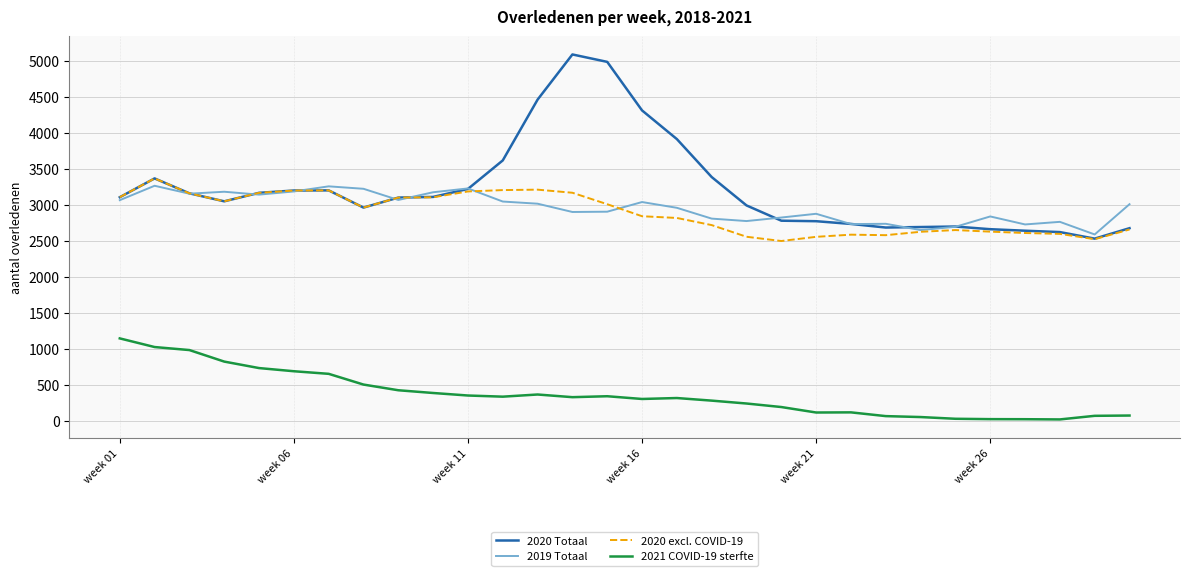

What is the difference between the second highest and second lowest values in the 2019 Totaal series?

607